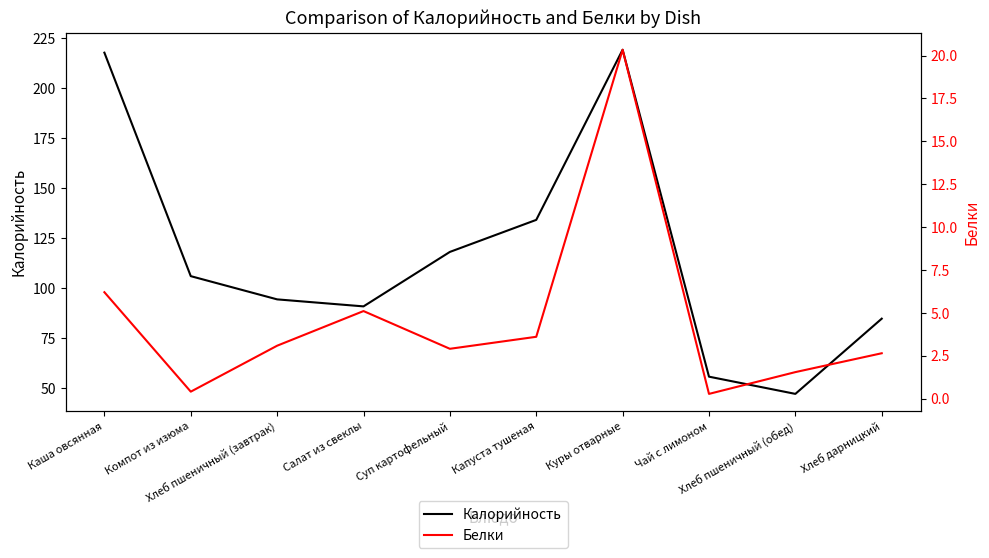

What is the smallest value displayed?

0.3